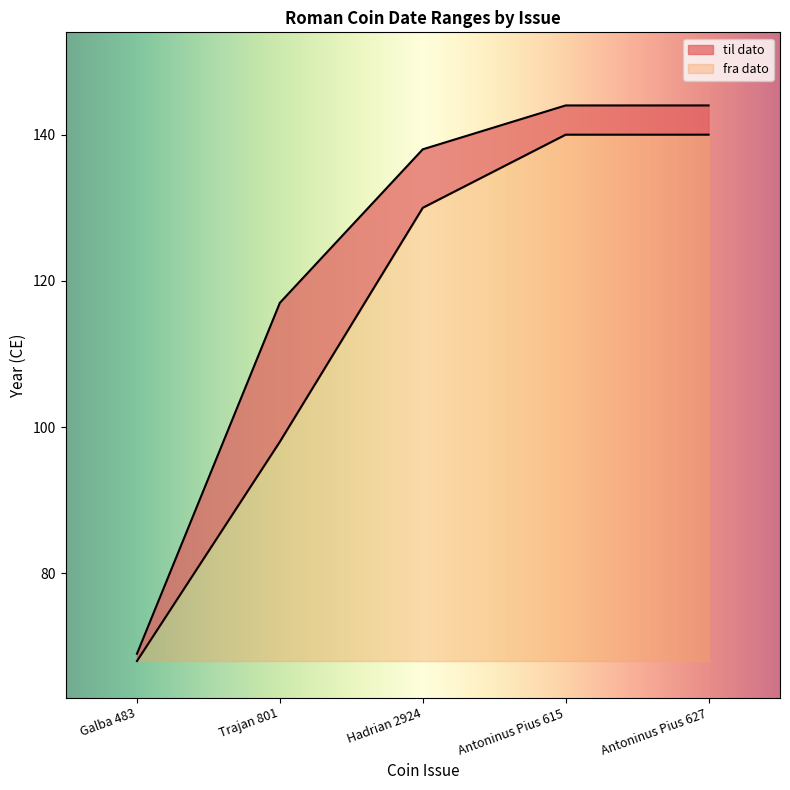

Rank the series by their average value, from lowest to highest.

fra dato, til dato